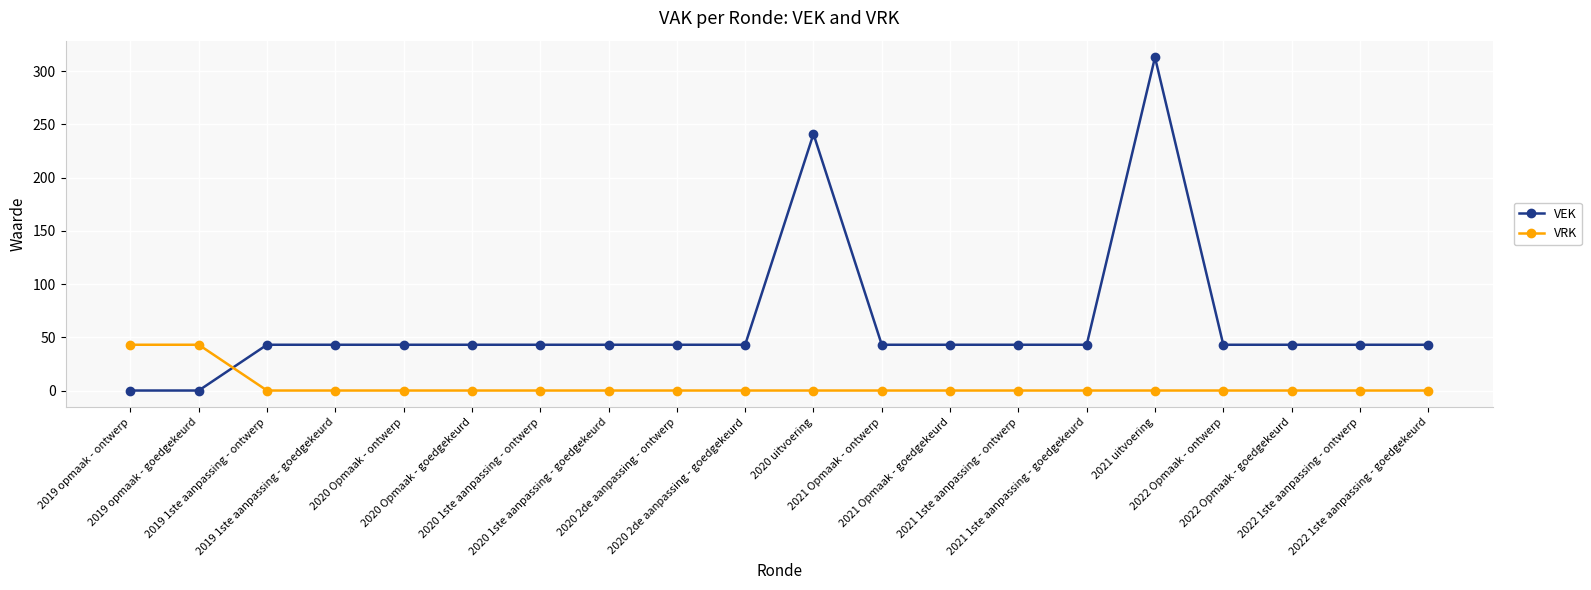

What is the difference between the highest and lowest values at 2020 1ste aanpassing - goedgekeurd?

43